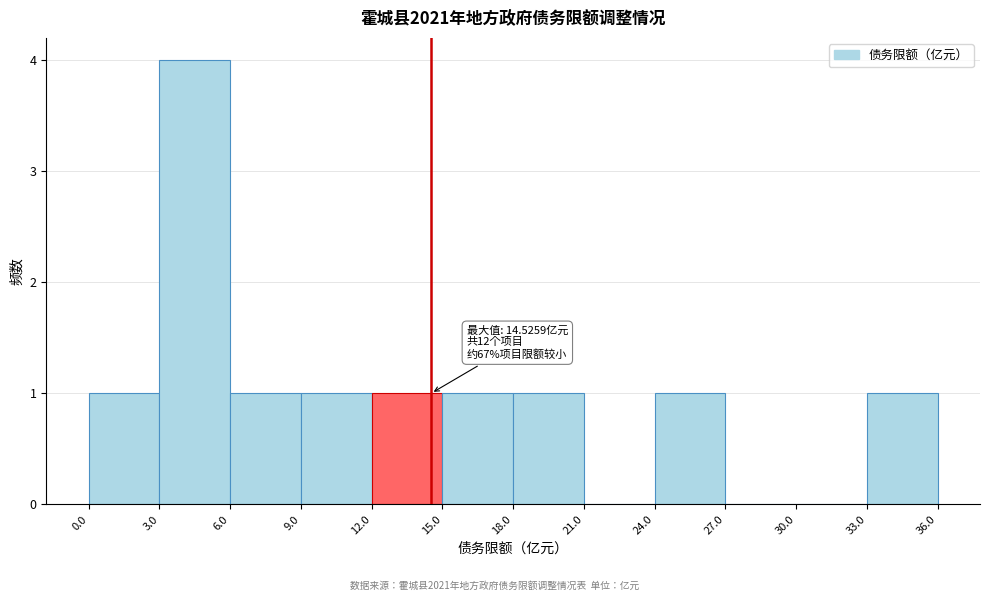

Over which range of the x-axis is the bar tallest?

3.0 to 6.0